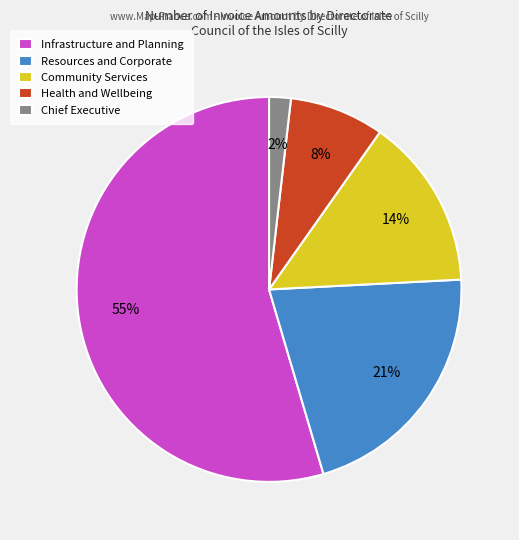

Rank the categories by value from highest to lowest.

Infrastructure and Planning, Resources and Corporate, Community Services, Health and Wellbeing, Chief Executive